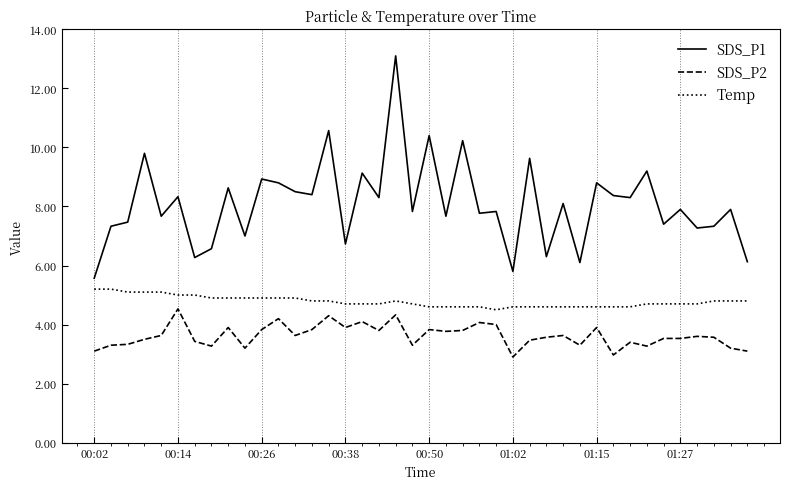

What is the difference between the maximum and minimum values in the Temp series?

0.7